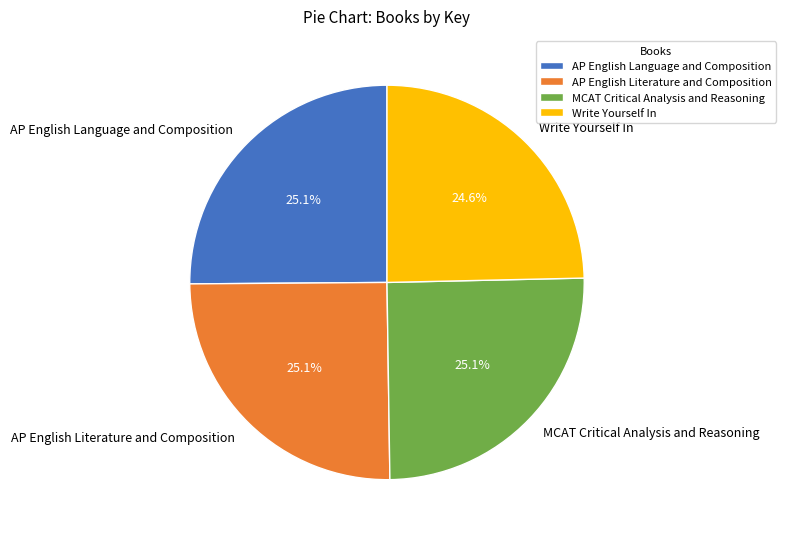

What percentage is NOT represented by AP English Literature and Composition?

74.9%